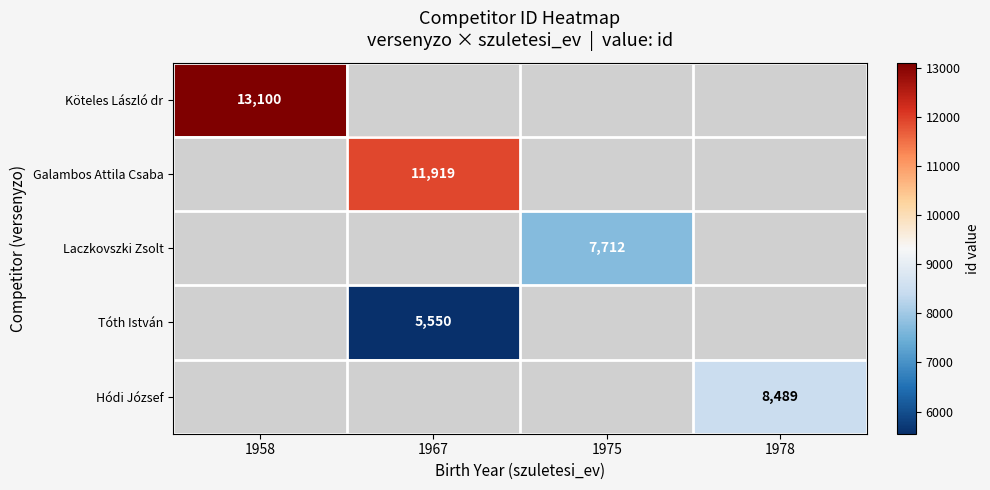

Is it true that Tóth István equals 7977 at 1967?

False